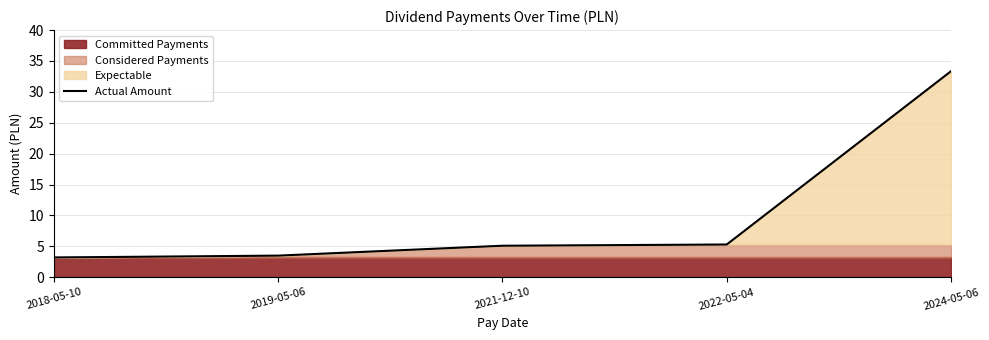

What is the change in value from 2022-05-04 to 2024-05-06?

+28.1